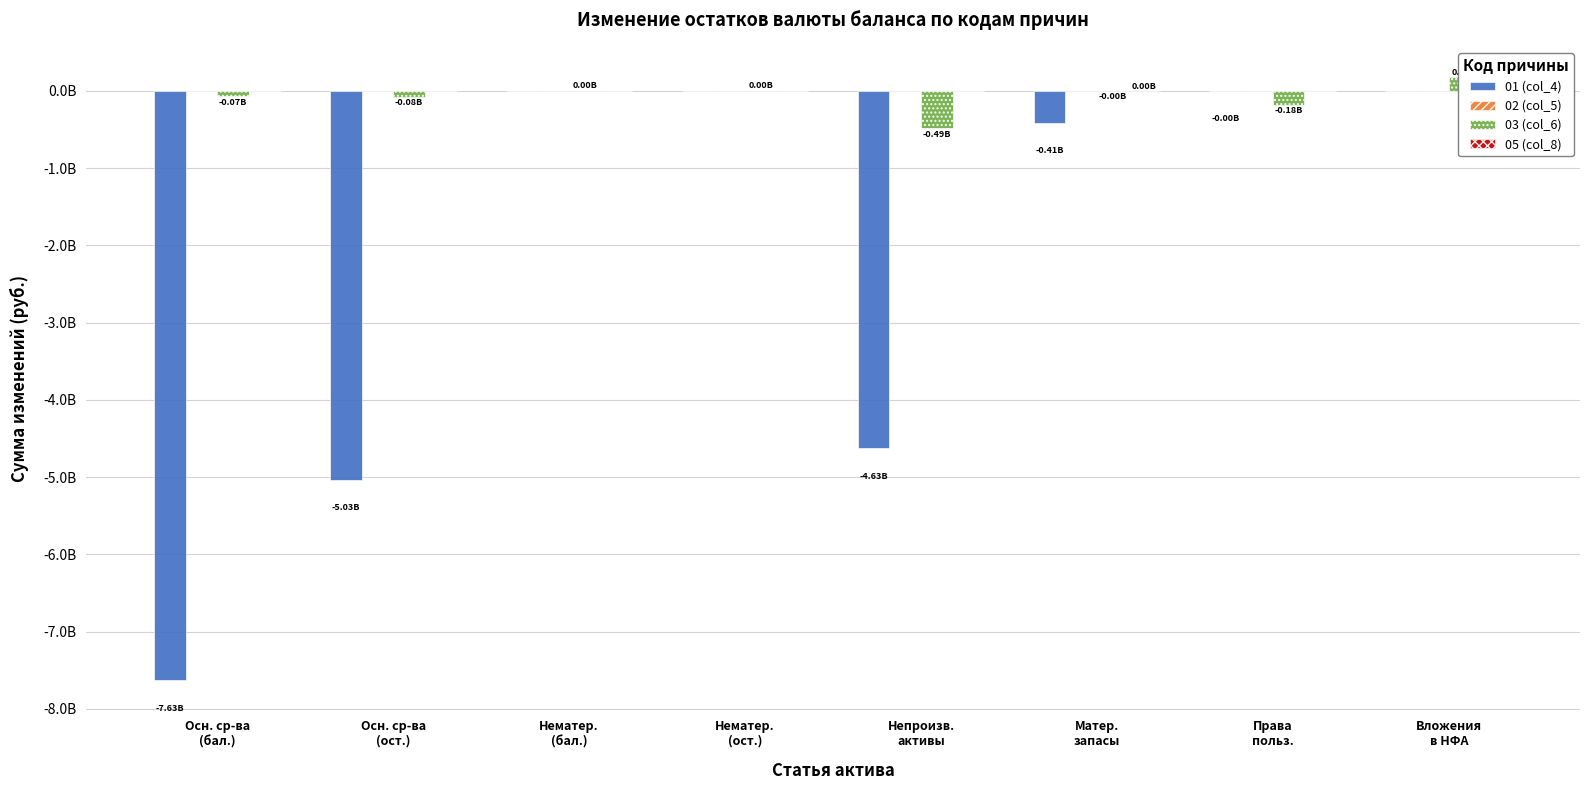

The value of 03 (col_6) at Нематер.
(бал.) is 1459157.3. True or false?

False